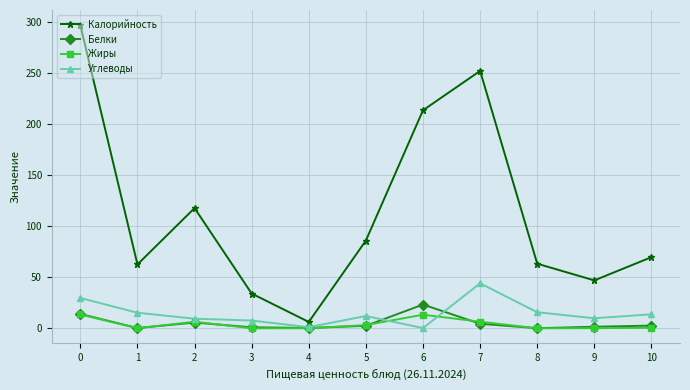

At which category does Калорийность reach its first local valley?

1